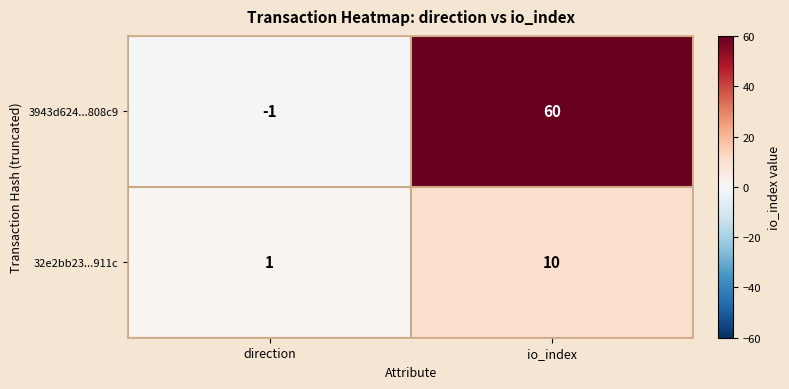

How many values in 3943d624...808c9 are above zero?

1